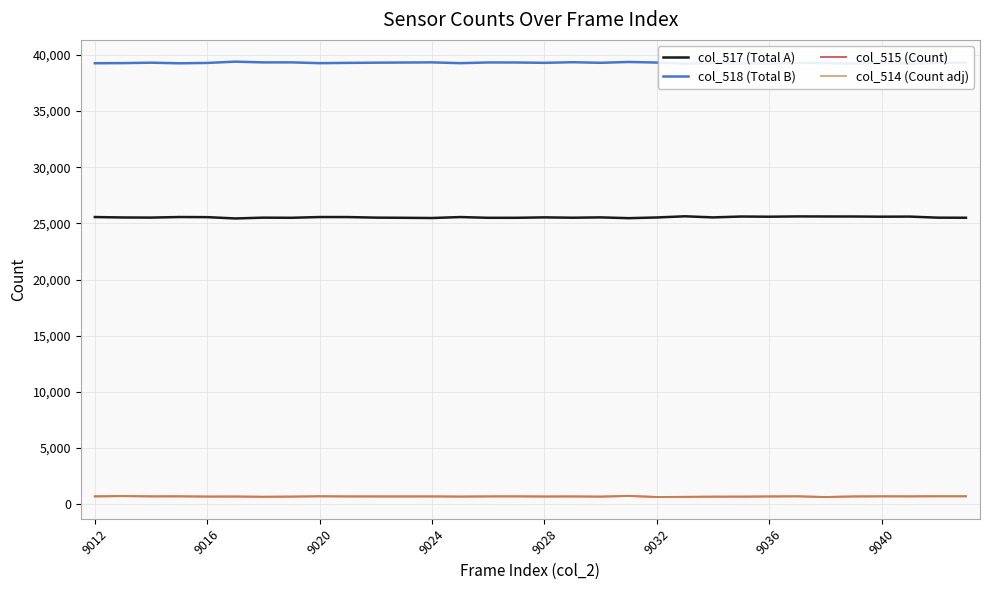

Which series has the largest total across all categories?

col_518 (Total B)